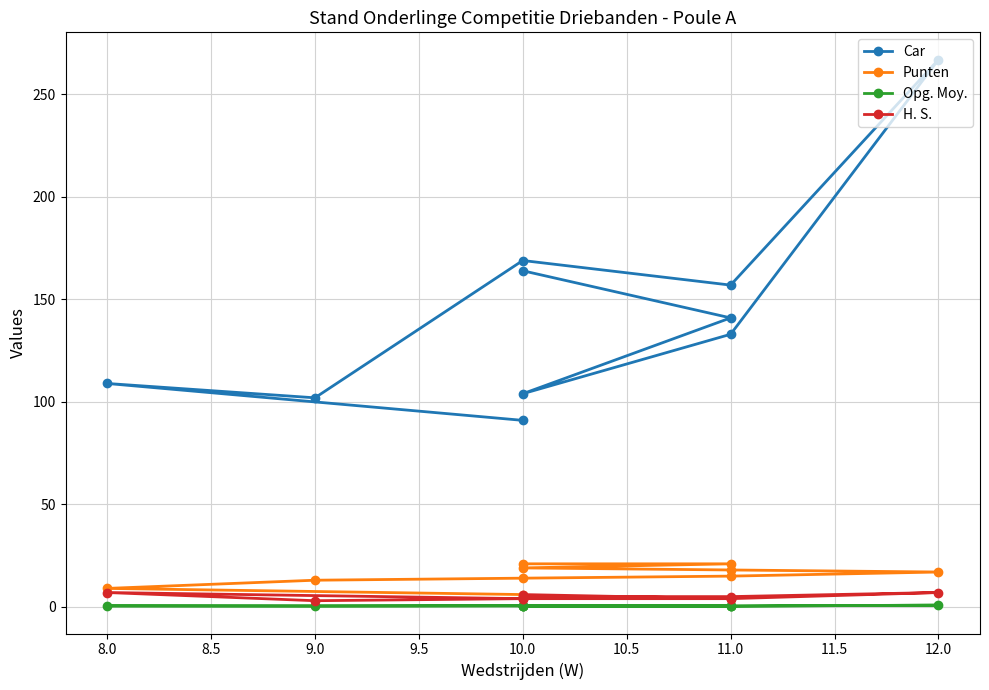

What is the difference between the maximum and second lowest values in the H. S. series?

3.0